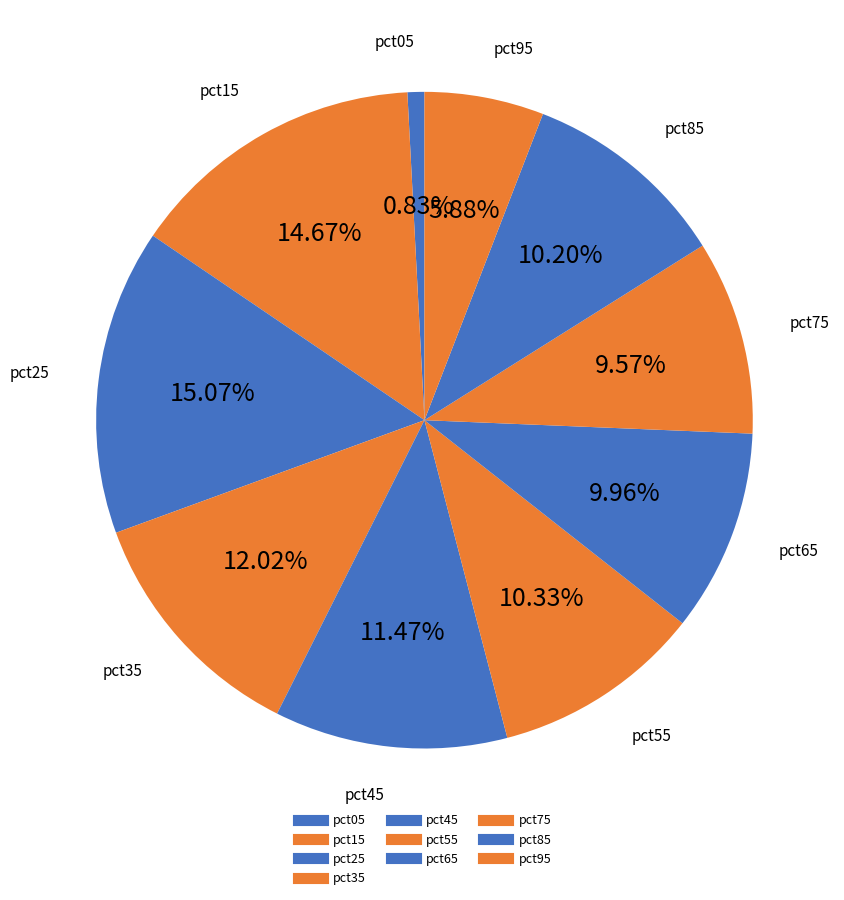

To the nearest percent, what is the average slice percentage?

10%